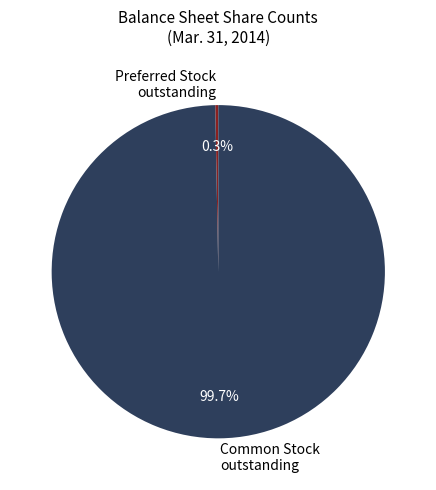

Combined, what portion of the pie is Common Stock outstanding and Preferred Stock outstanding?

100.0%